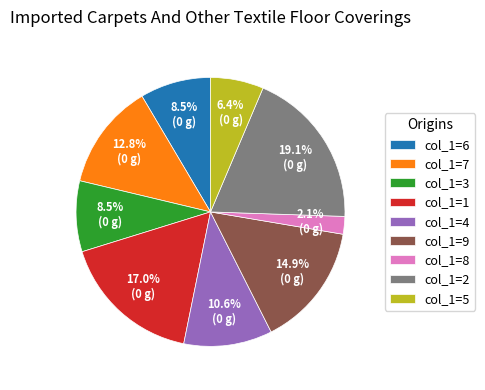

Combined, do col_1=8 and col_1=1 account for over 50%?

No